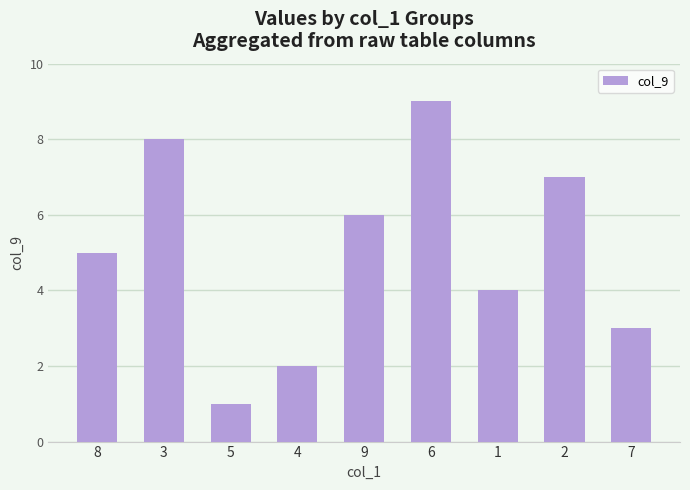

Reading left to right, list all the values displayed in this chart.

8=5	3=8	5=1	4=2	9=6	6=9	1=4	2=7	7=3